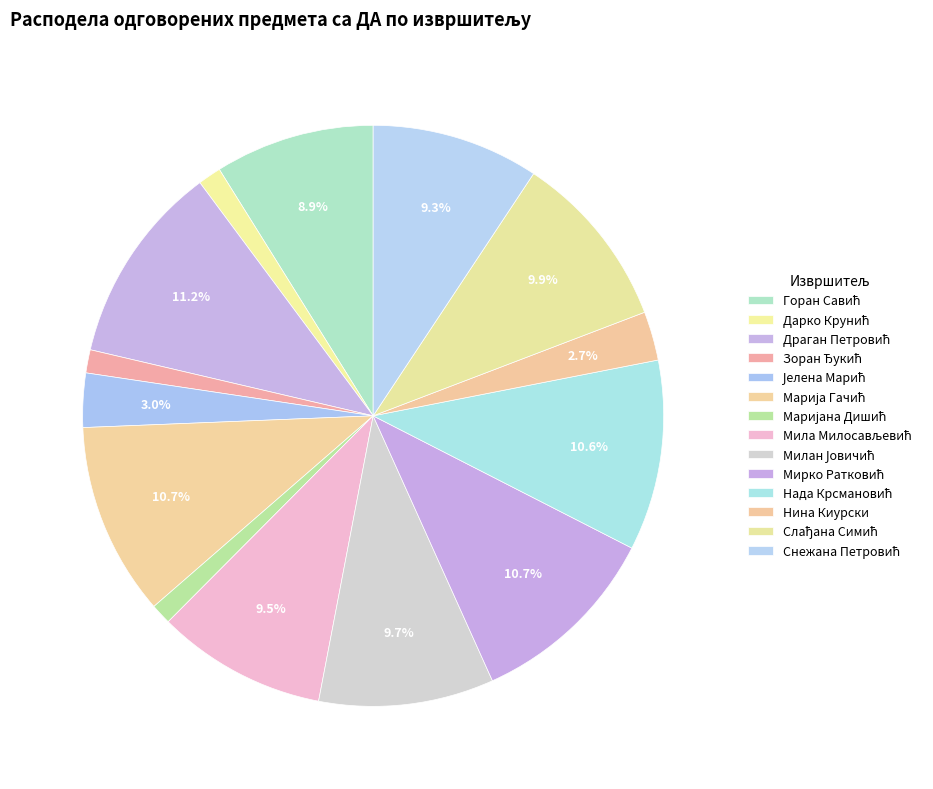

What percentage is the Дарко Крунић slice, to the nearest percent?

1%